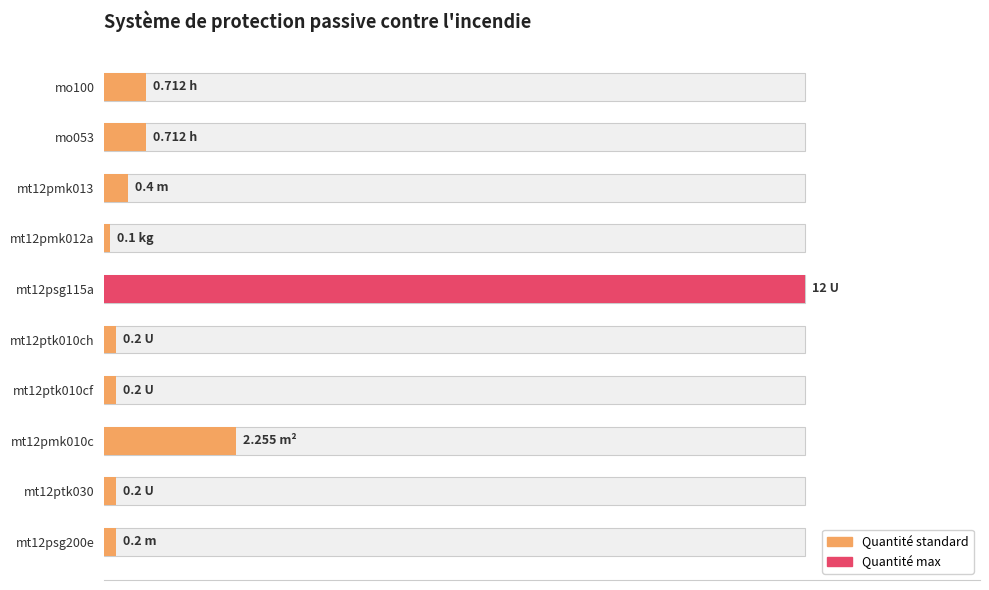

True or false: the data shows 0.2 at mo053.

False